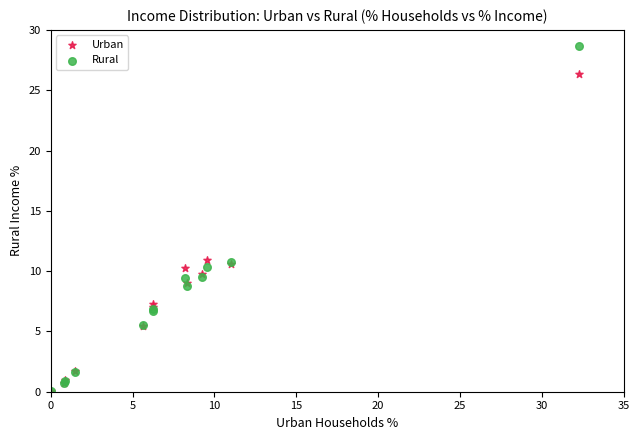

Which series has the widest spread of Y values?

Rural